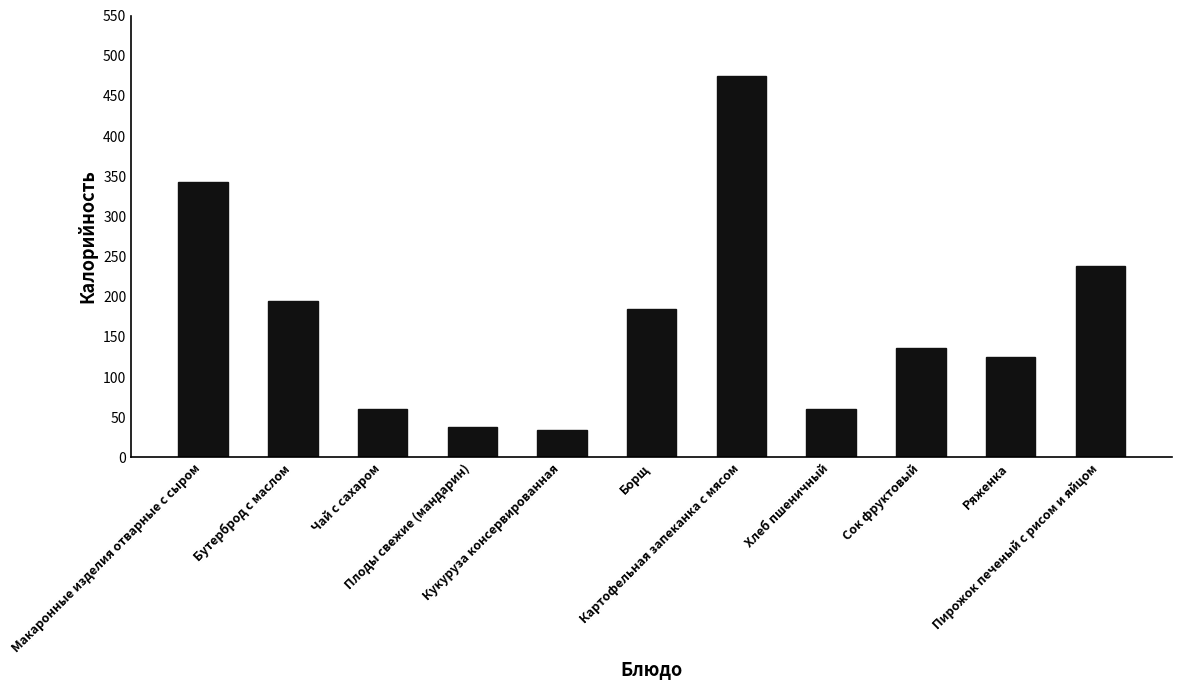

What is the label of the 2nd bar from the left?

Бутерброд с маслом